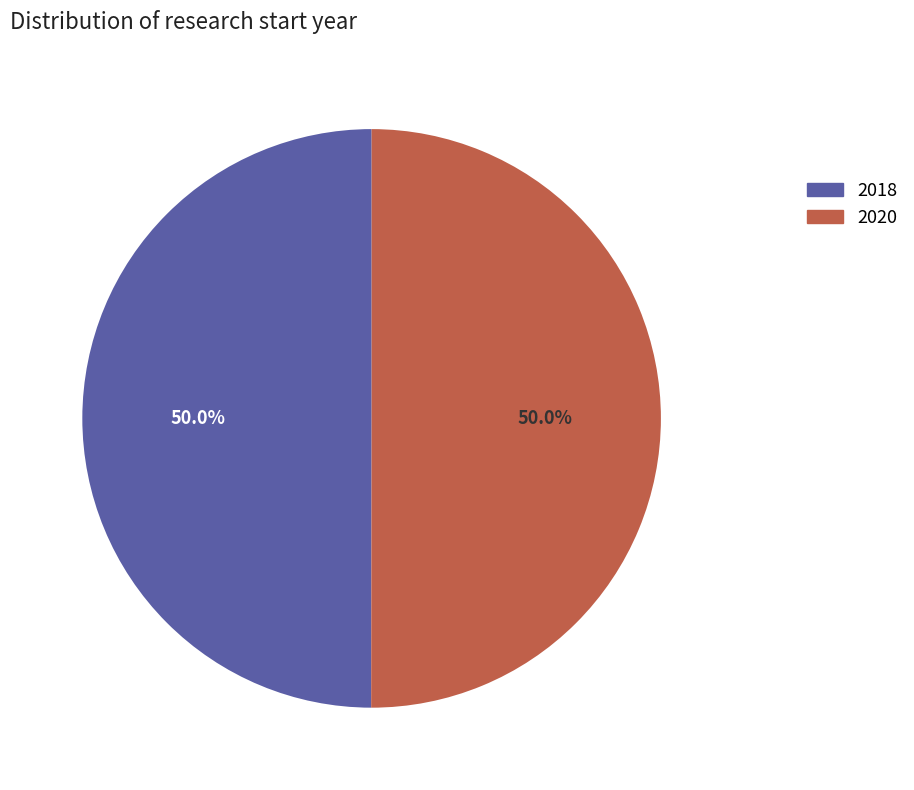

What is the ratio of the value at 2018 to the value at 2020?

1.0